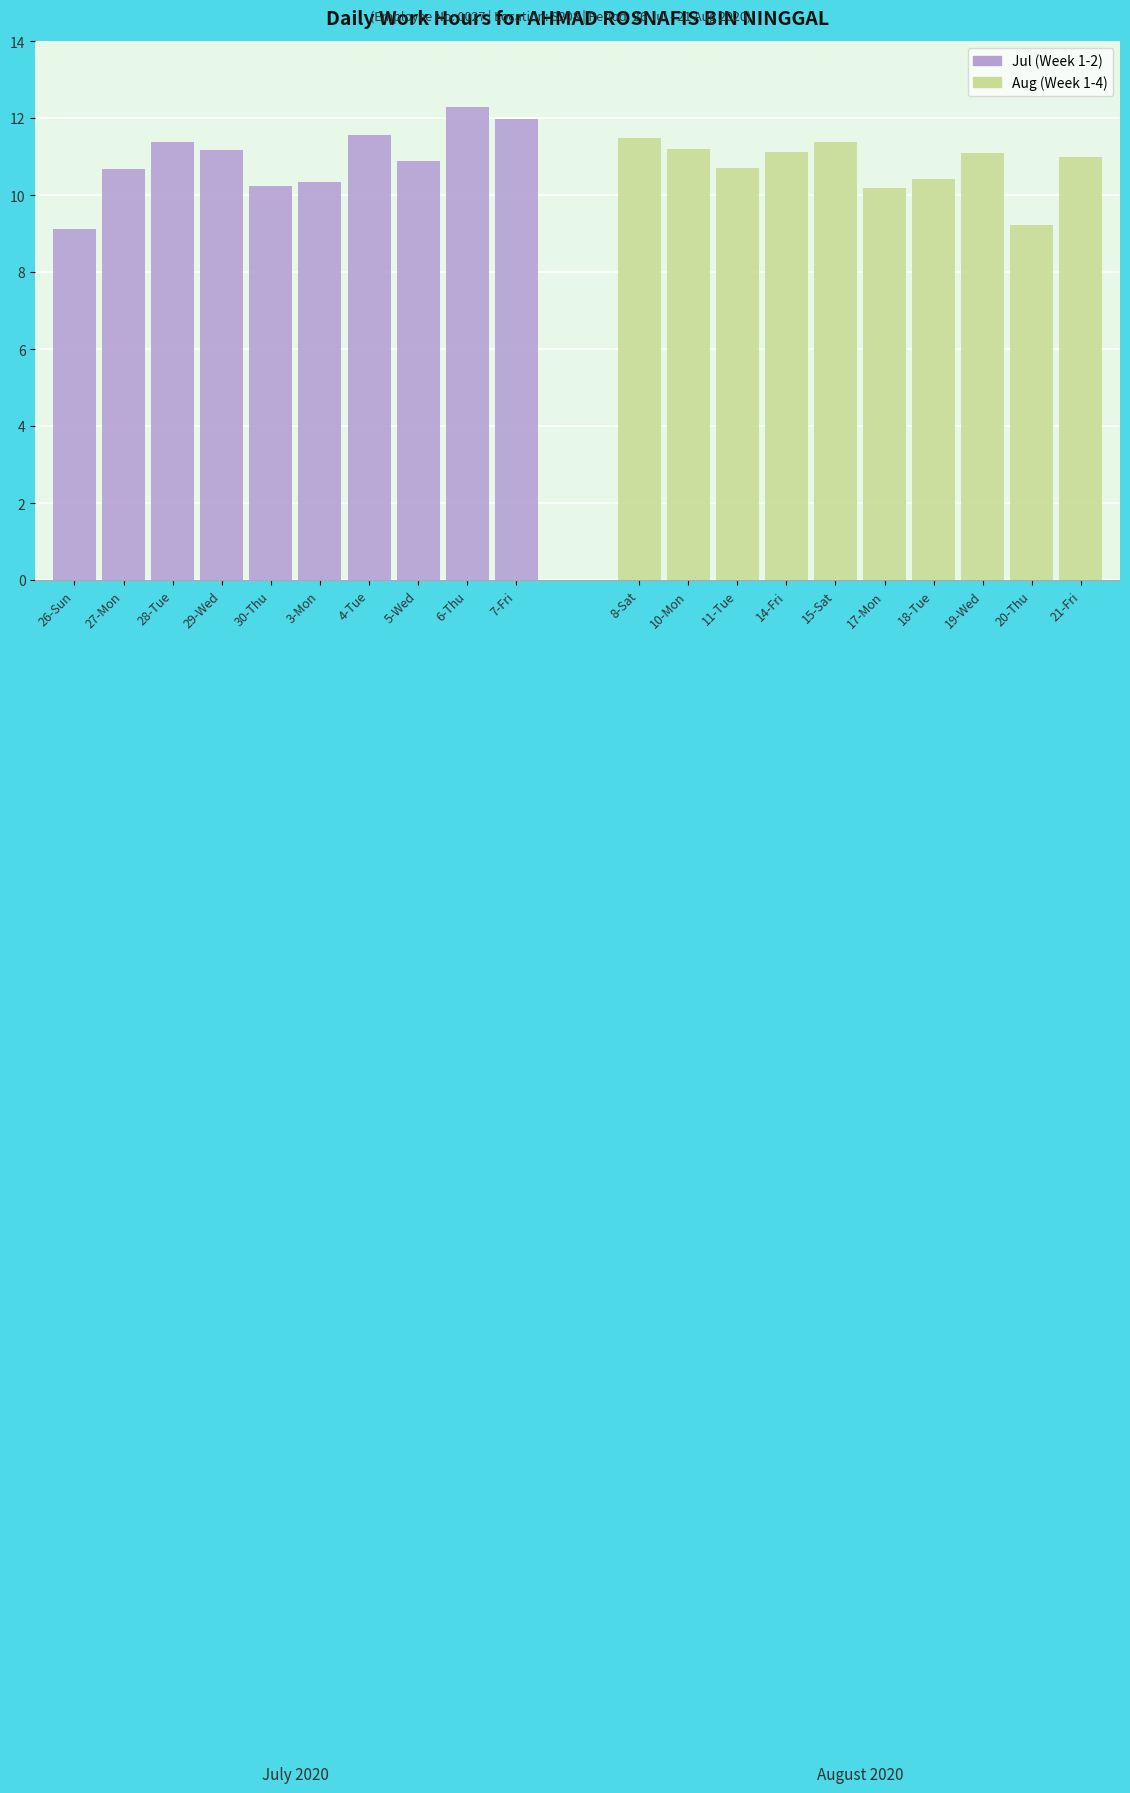

How many values in the Aug (Week 1-4) series exceed 11?

5